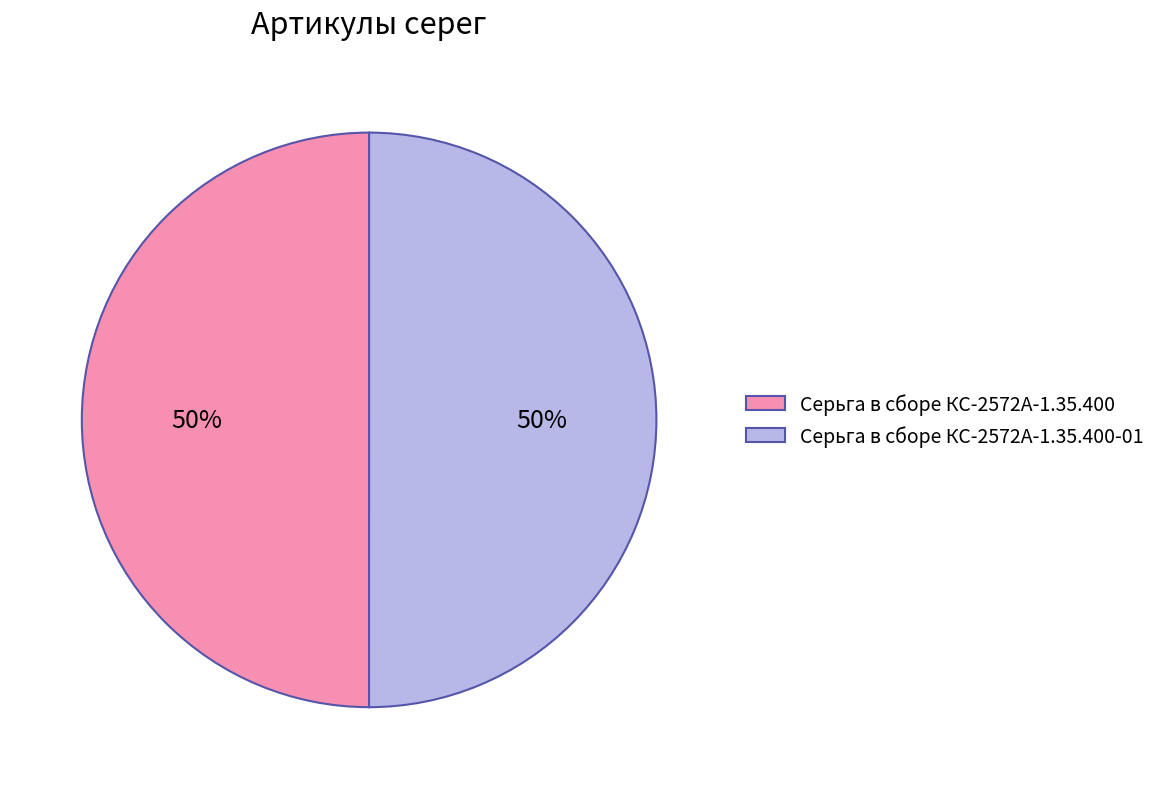

Approximately how many times larger is the value at Серьга в сборе КС-2572А-1.35.400-01 compared to Серьга в сборе КС-2572А-1.35.400?

1.0